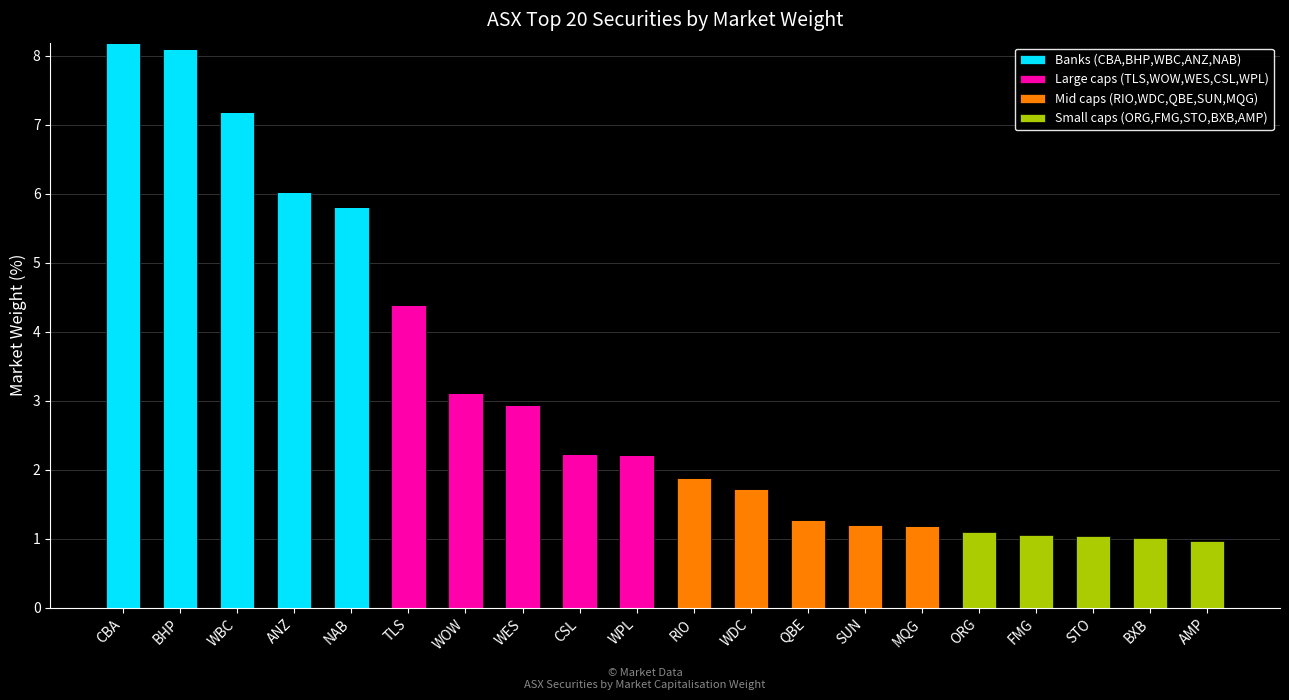

What is the highest value of the Banks (CBA,BHP,WBC,ANZ,NAB) series?

8.2